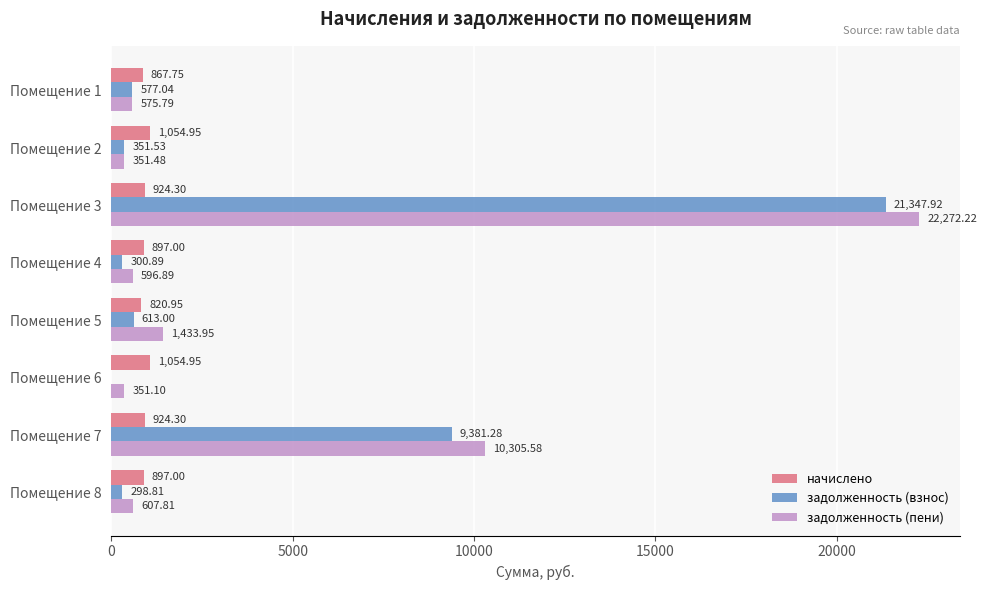

What is the sum of the задолженность (взнос) values at Помещение 6 and Помещение 1?

577.0